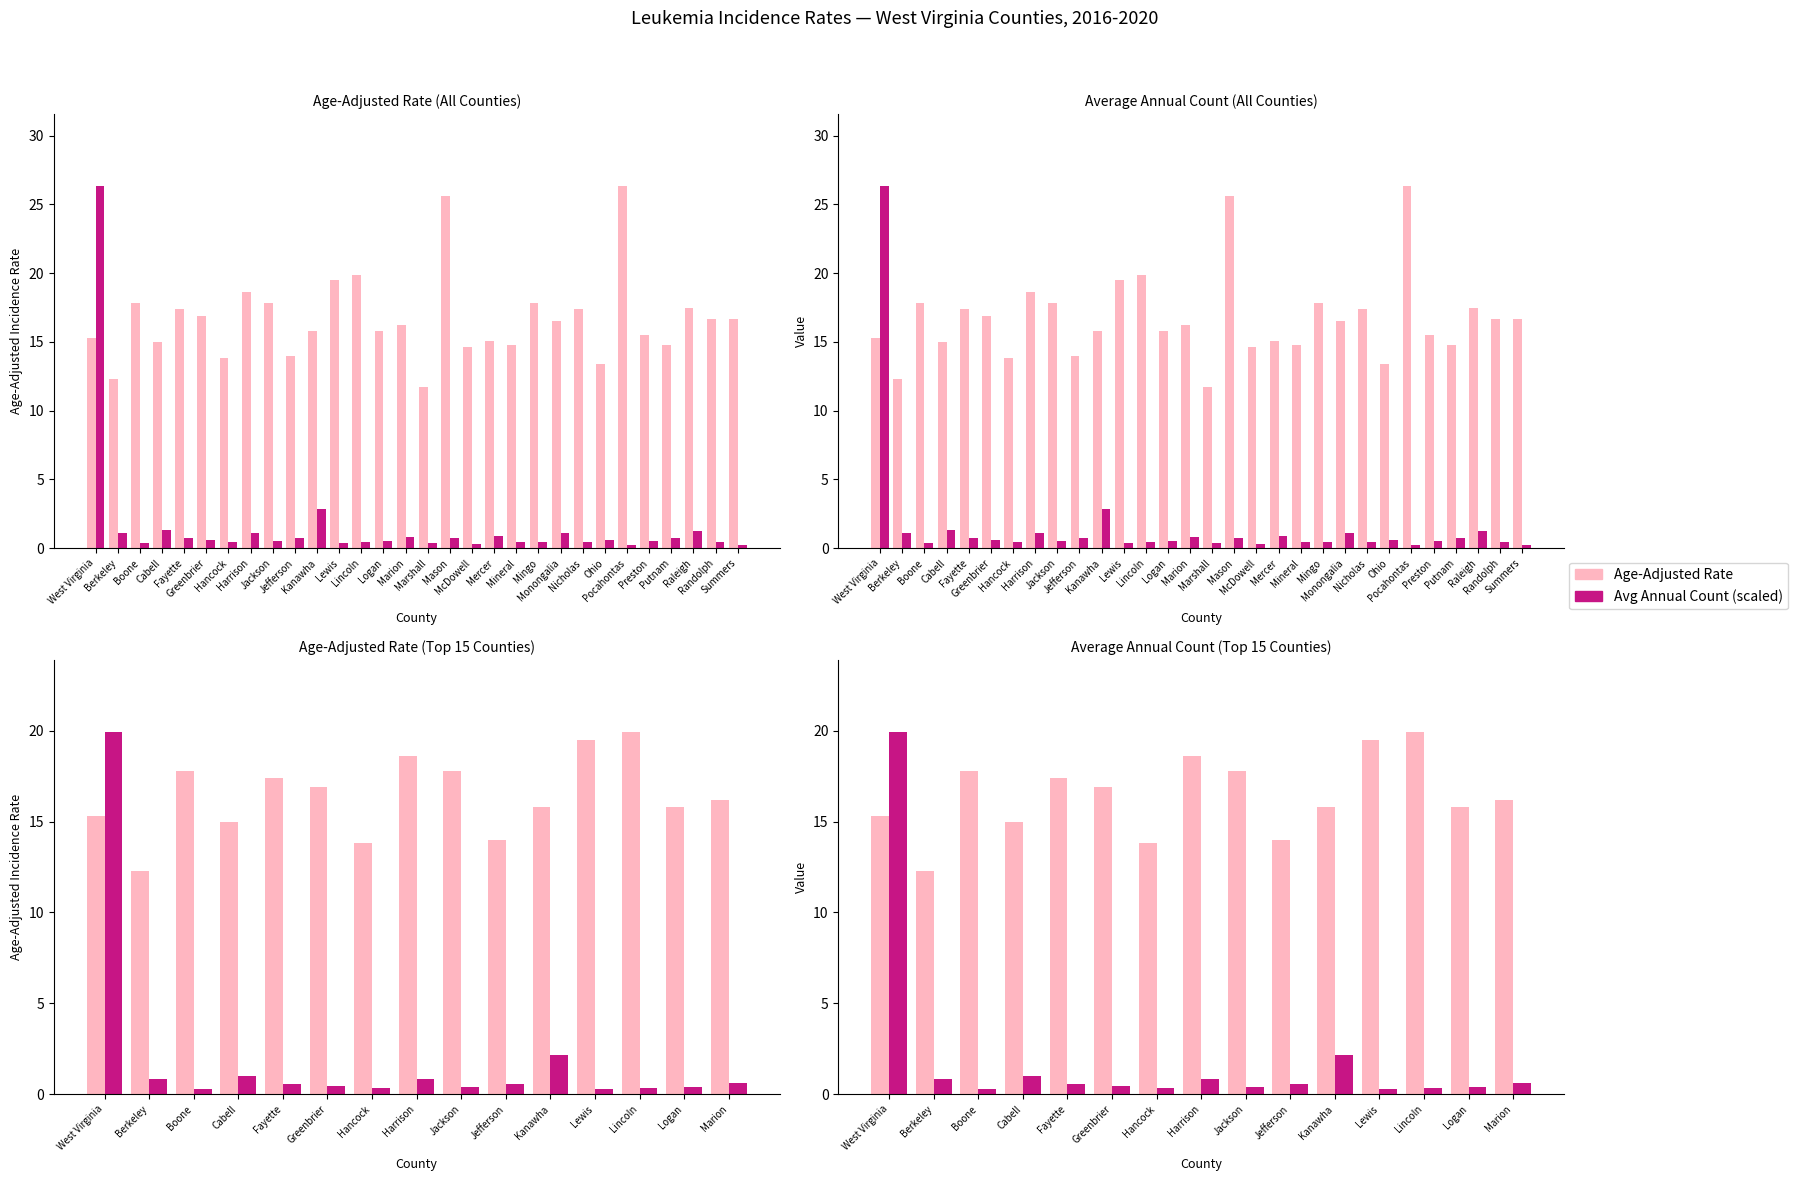

The value of Avg Annual Count (scaled) at Lincoln is 0.2. True or false?

False